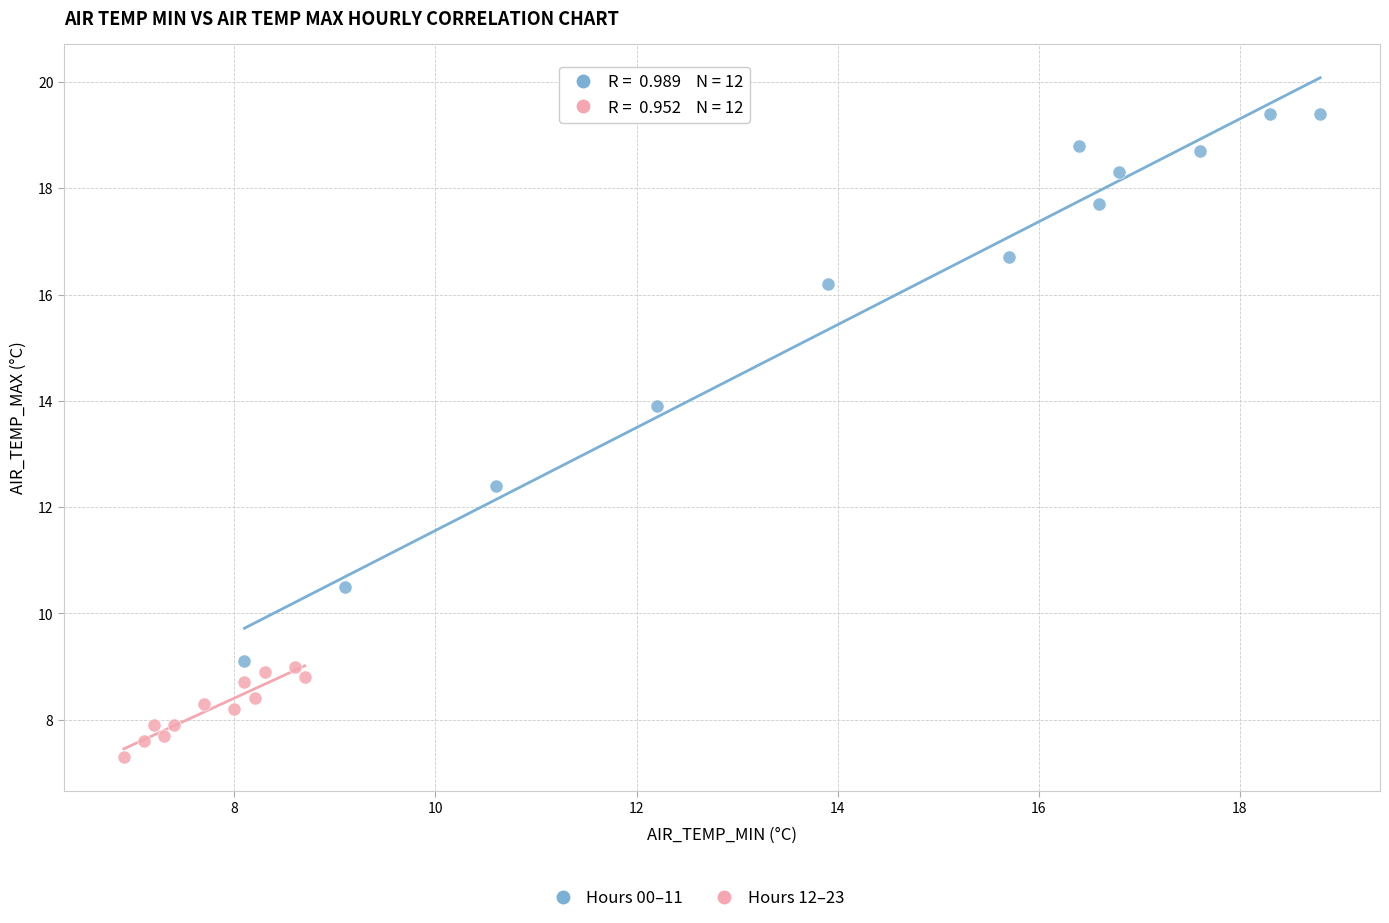

Which series contains the highest Y value?

Hours 00–11